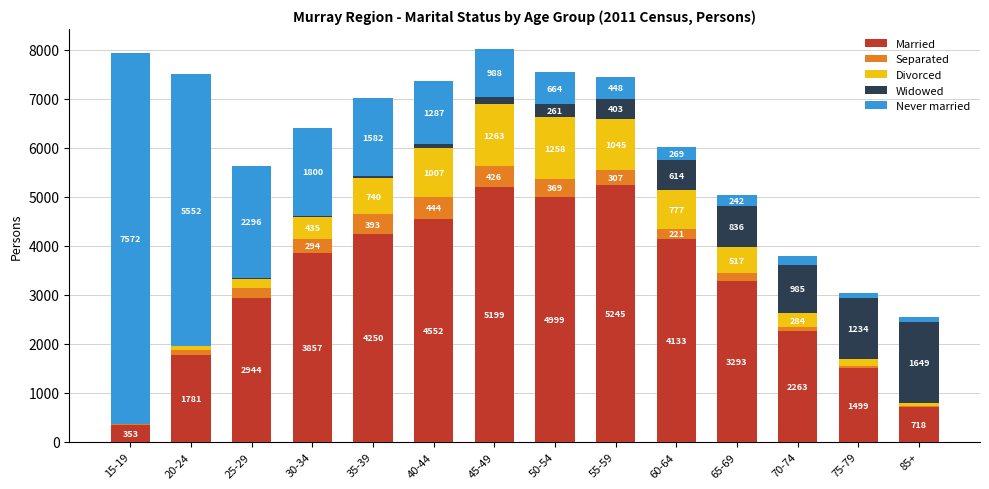

Which category has the highest value in the Married series?

55-59